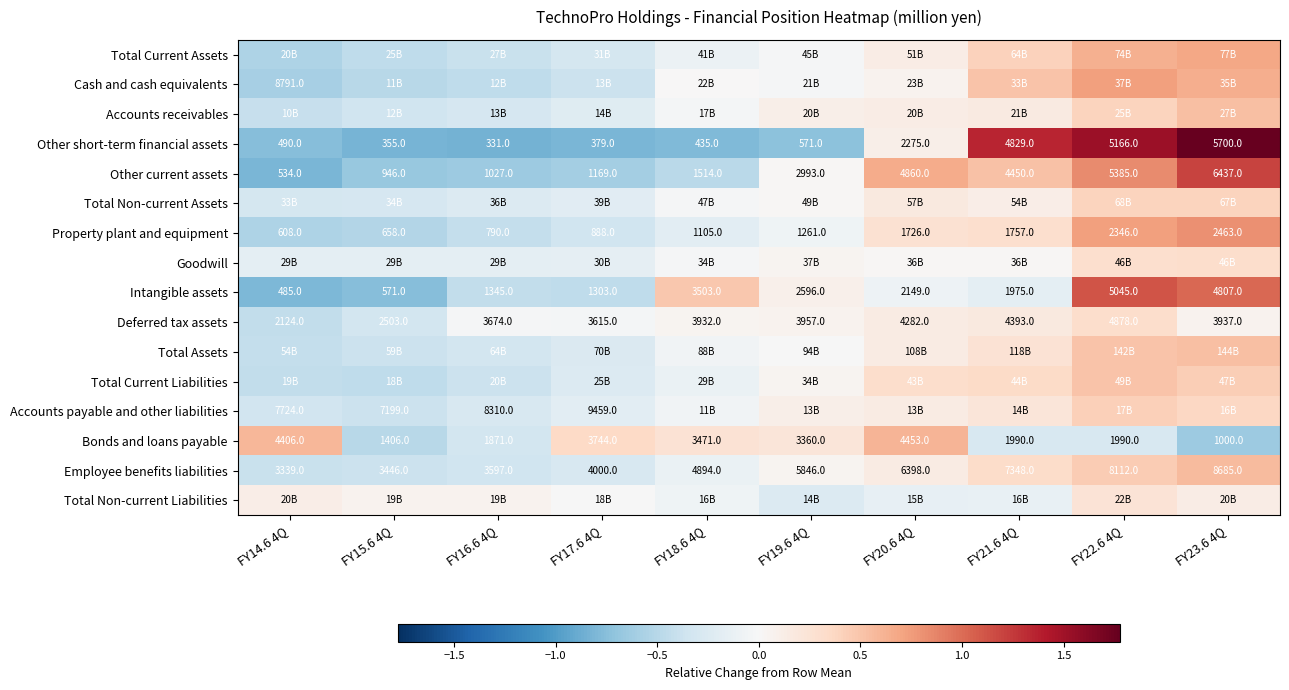

Count the number of data series in this chart.

16